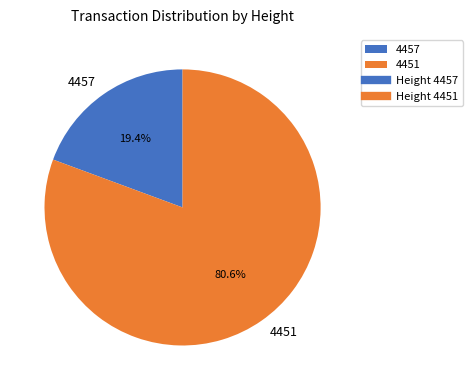

To the nearest percent, what is the difference between the largest and smallest slice percentages?

61%